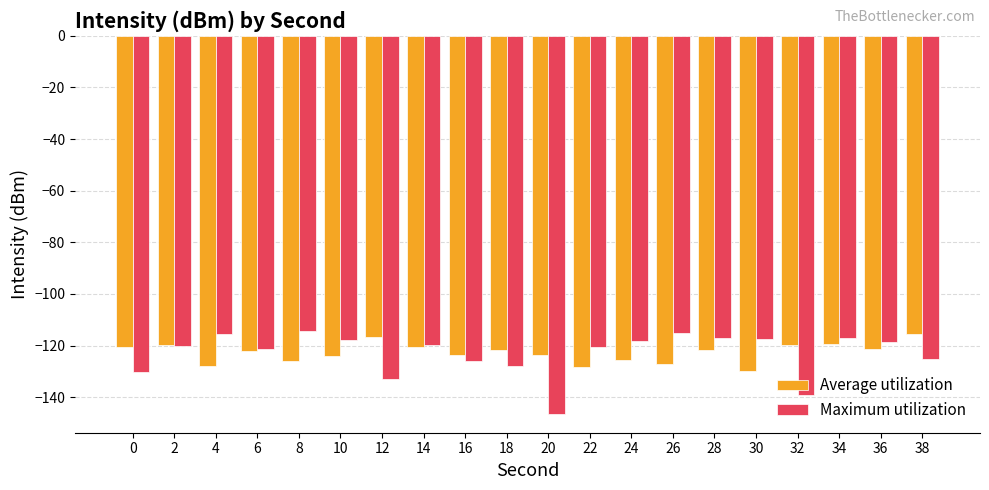

How many bars are there in each group?

2